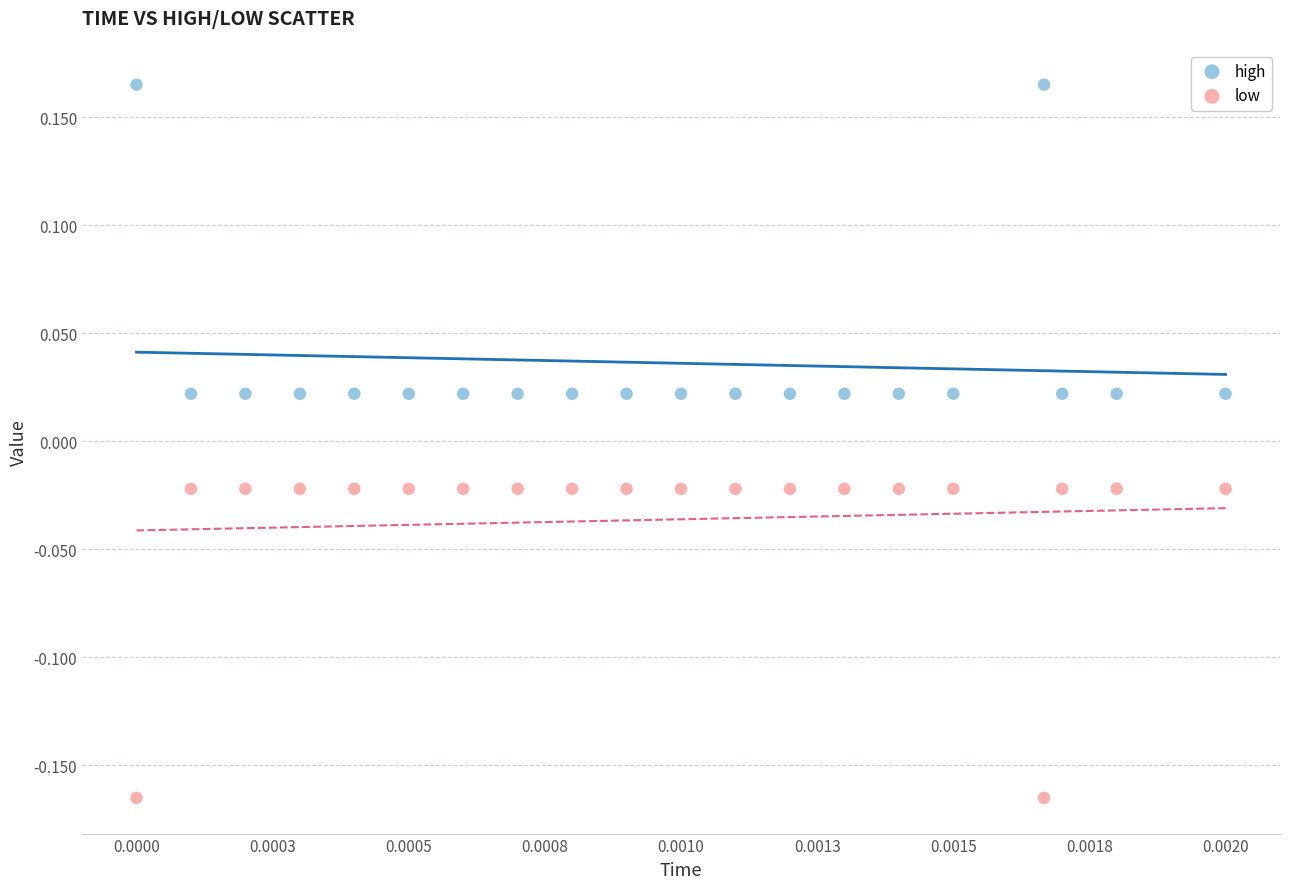

What are all the series names shown in the legend?

high, low